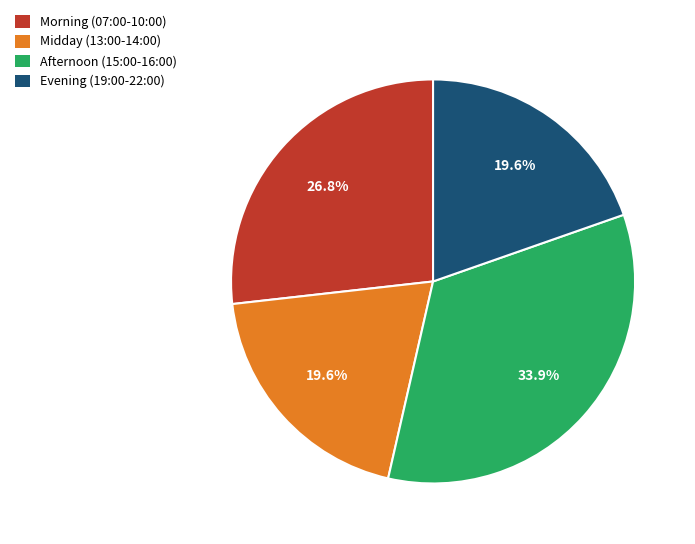

What is the ratio of the value at Midday (13:00-14:00) to the value at Morning (07:00-10:00)?

0.7